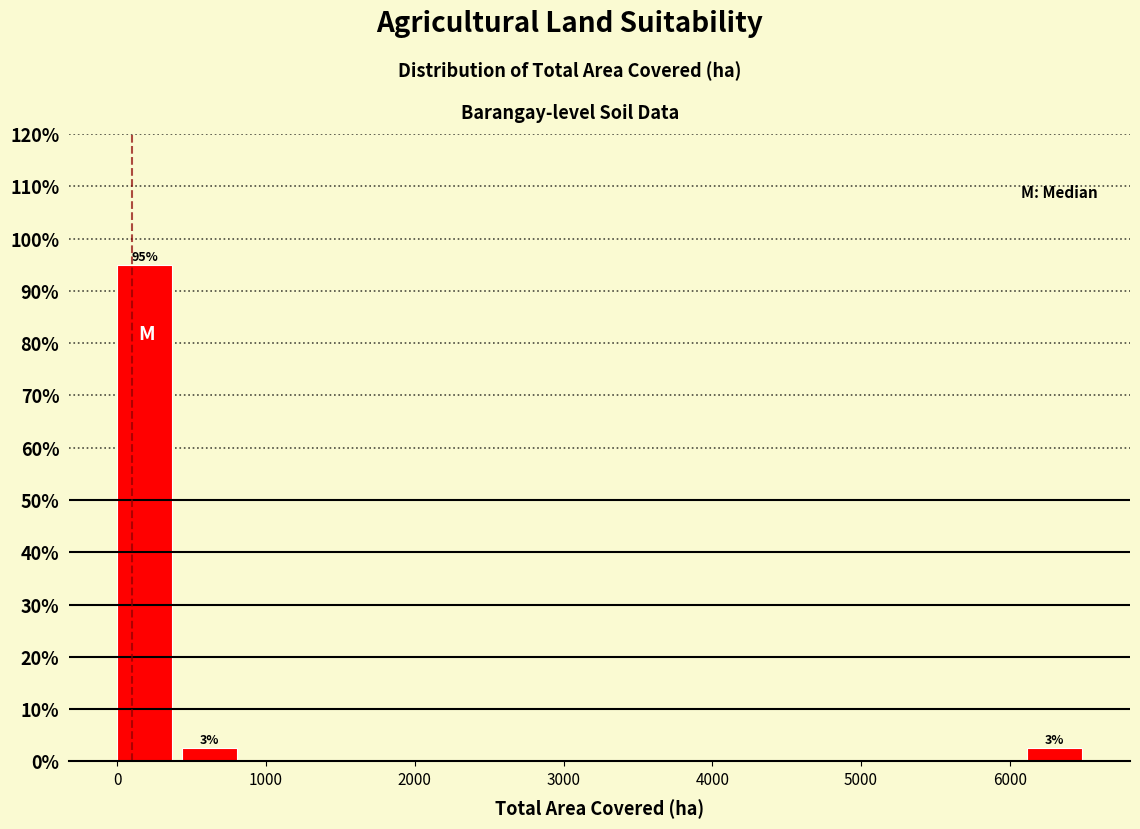

Over which range of the x-axis is the bar tallest?

0 to 400